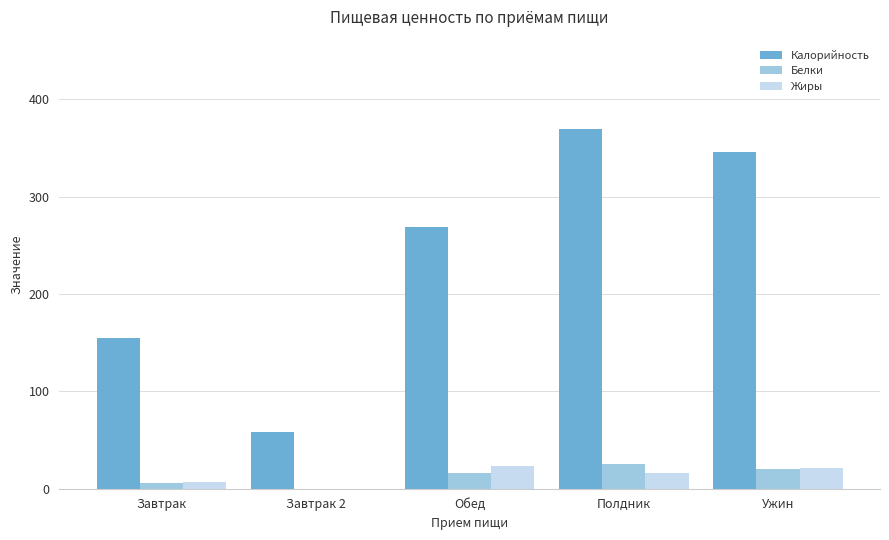

What is the maximum value shown in the chart?

369